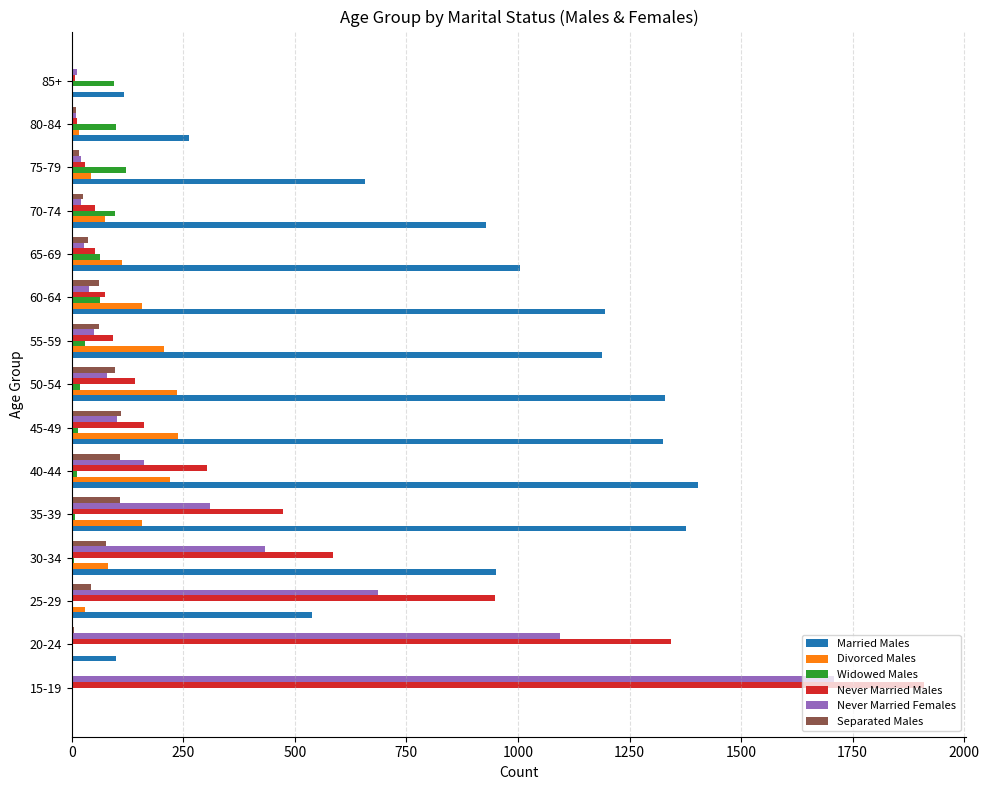

What is the maximum value shown in the chart?

1909